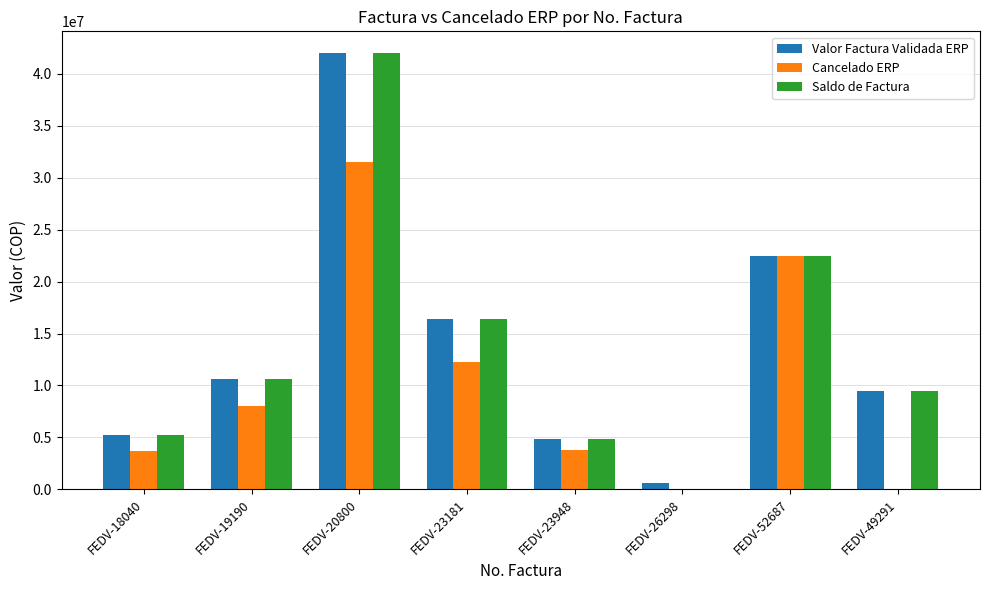

What is the difference between the Valor Factura Validada ERP values at FEDV-18040 and FEDV-20800?

36734817